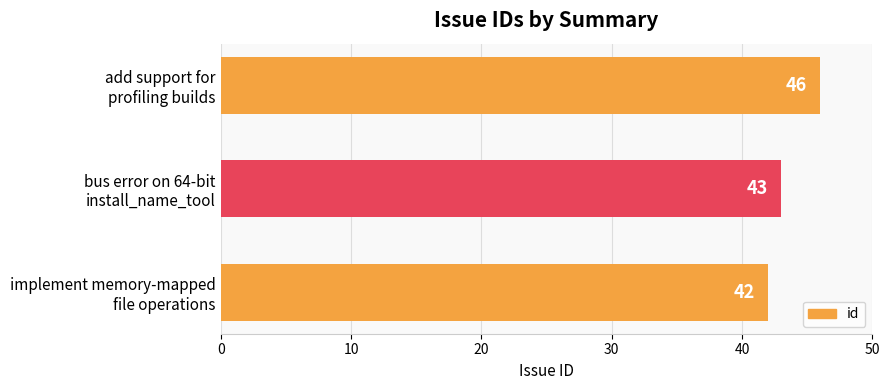

What is the sum of all values?

131